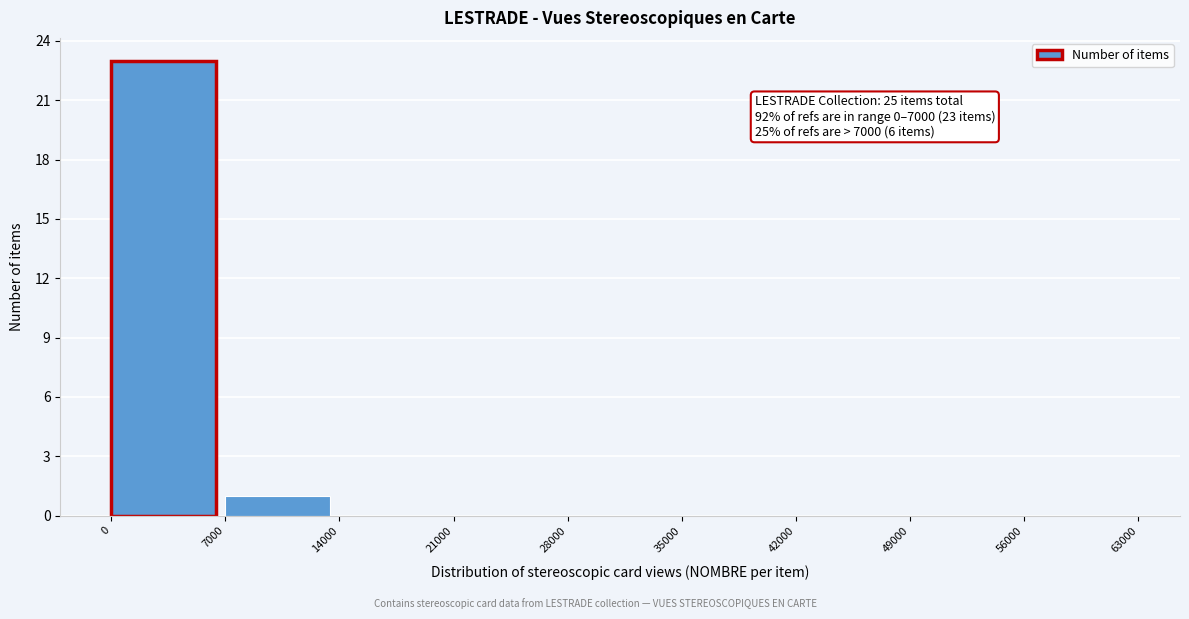

Which range on the x-axis has the tallest bar?

0 to 7000